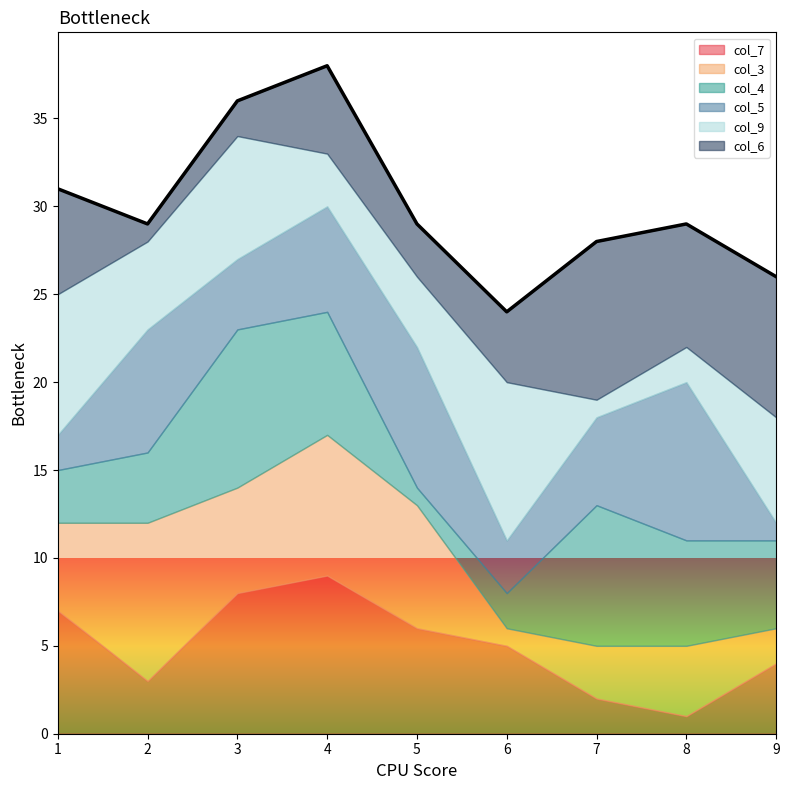

What are all the series names shown in the legend?

col_7, col_3, col_4, col_5, col_9, col_6